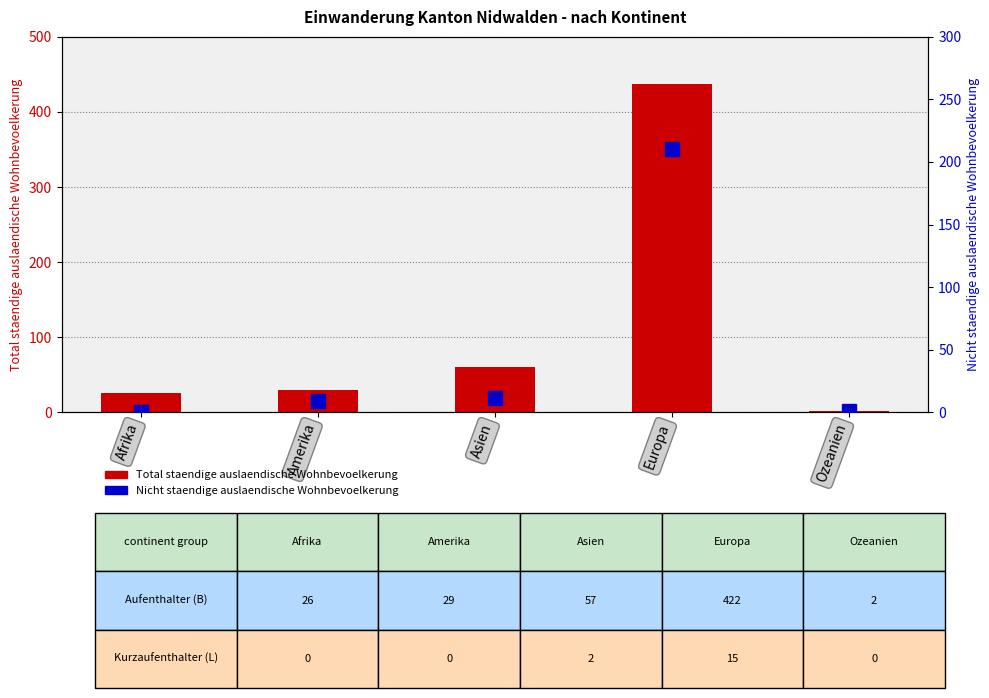

Reading left to right, extract all data points from this chart.

Total staendige auslaendische Wohnbevoelkerung: Afrika=26	Amerika=29	Asien=60	Europa=437	Ozeanien=2
Nicht staendige auslaendische Wohnbevoelkerung: Afrika=0	Amerika=9	Asien=11	Europa=210	Ozeanien=1